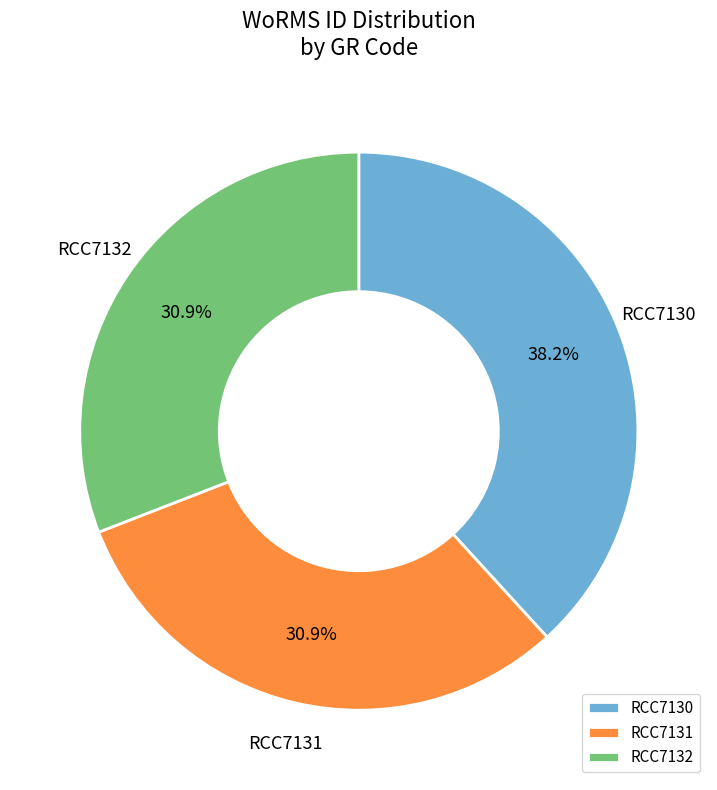

To the nearest percent, what is the combined percentage of RCC7131 and RCC7132?

62%